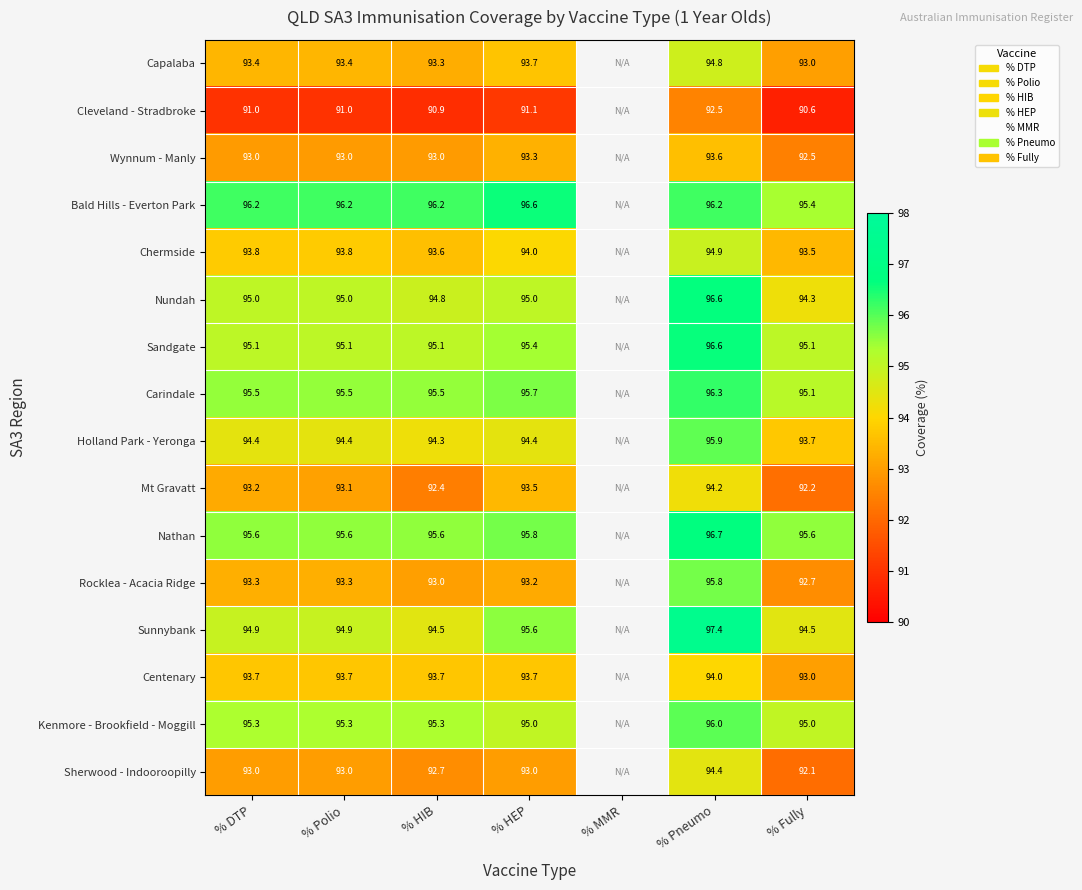

Is the value of Chermside at % Fully greater than the value of Sunnybank at % Polio?

No